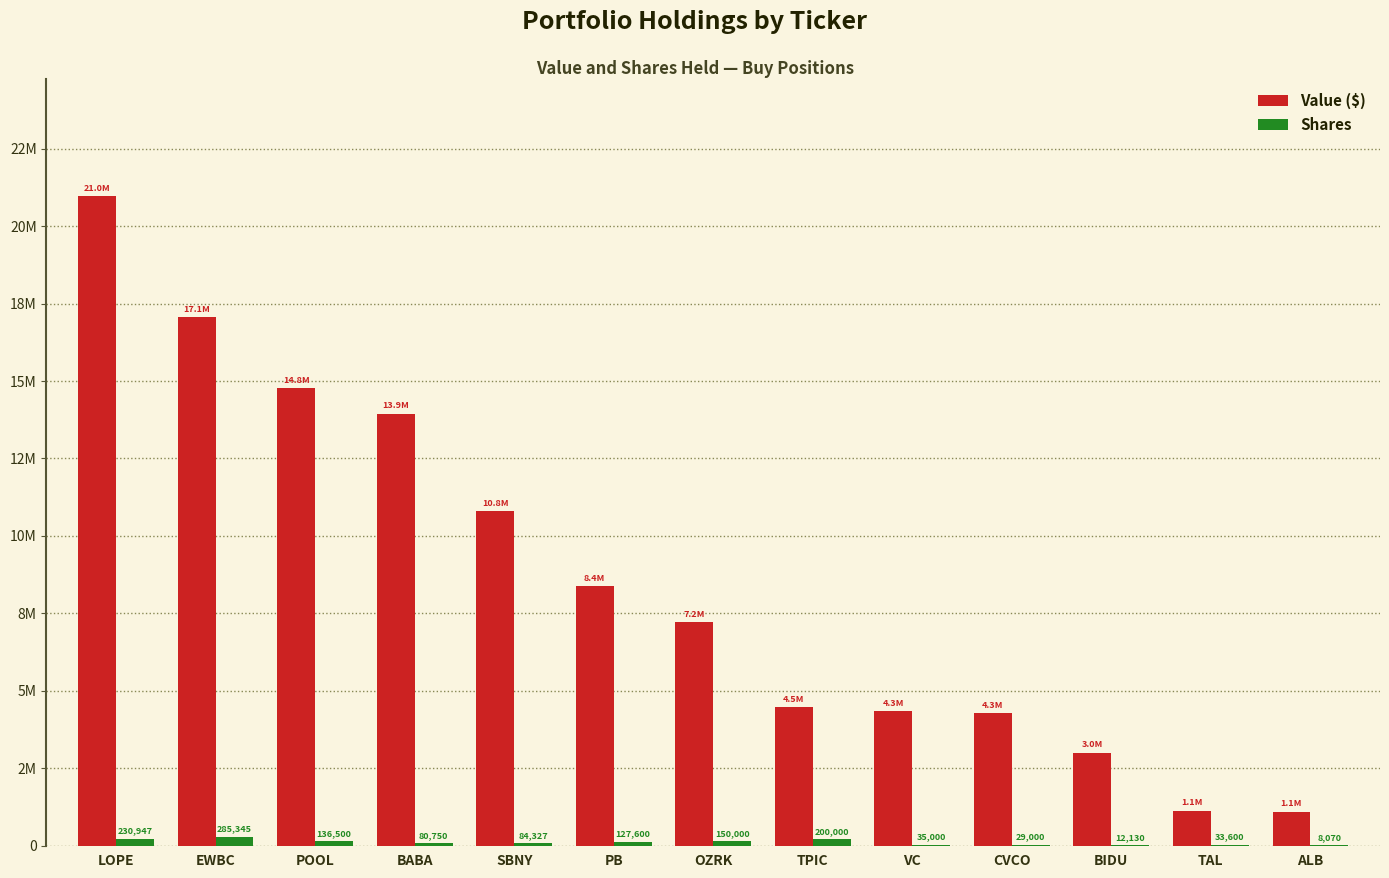

What is the value of the Value ($) bar at the 11th from the left?

3004000